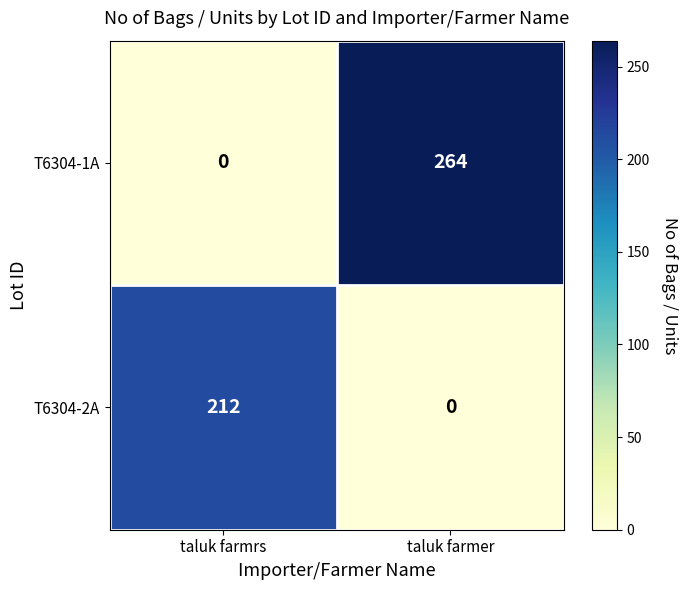

At how many categories does at least one series exceed 133?

2